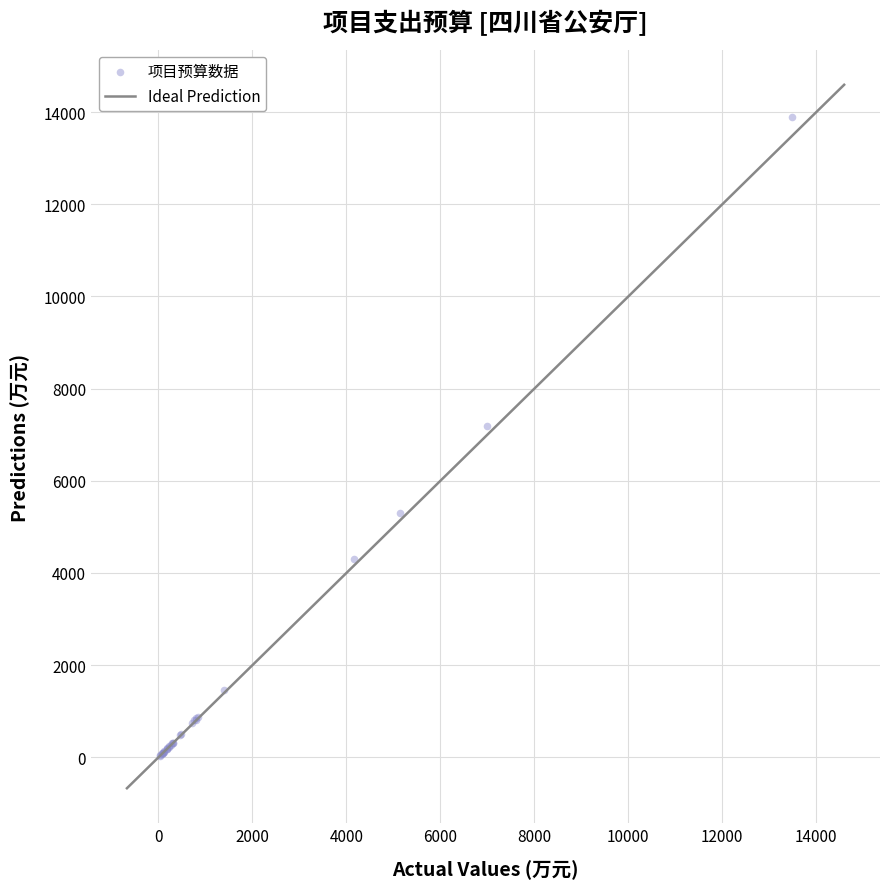

What Y value in the scatter plot is closest to 6962?

7200.0